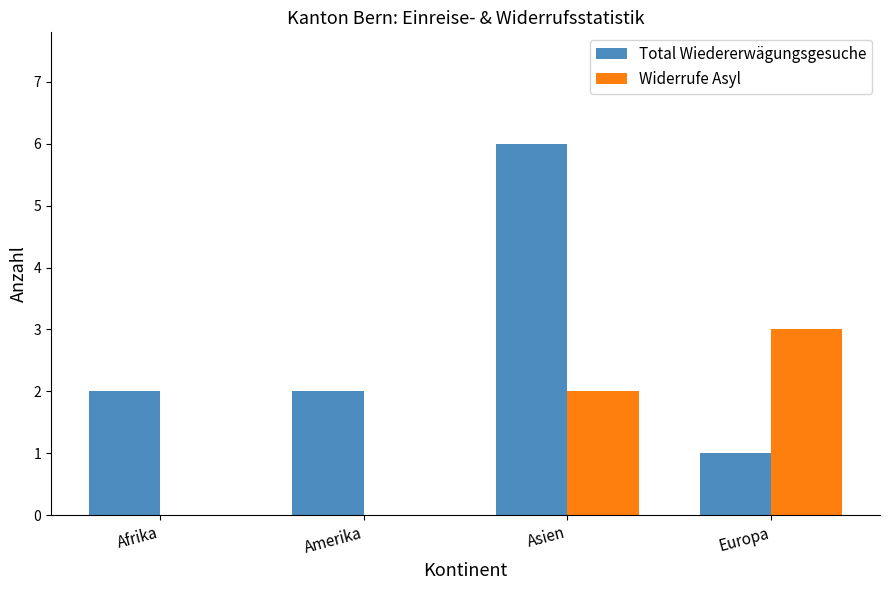

How many Widerrufe Asyl values are between 0 and 3?

4